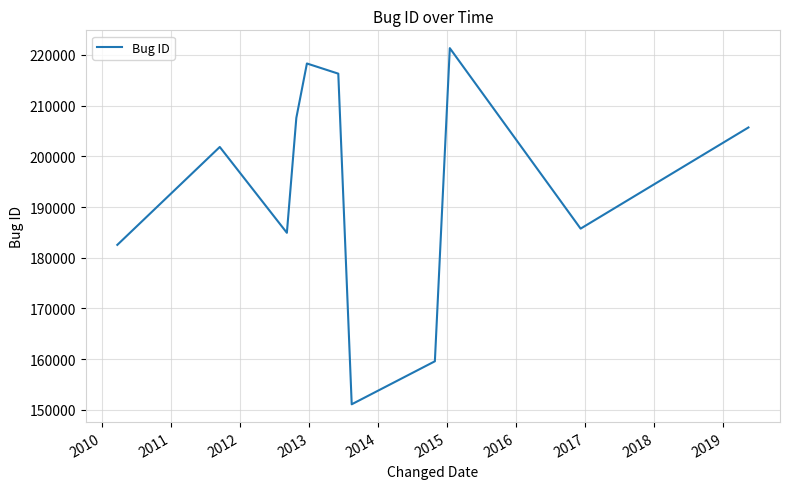

What is the difference between the maximum and second lowest values?

61796